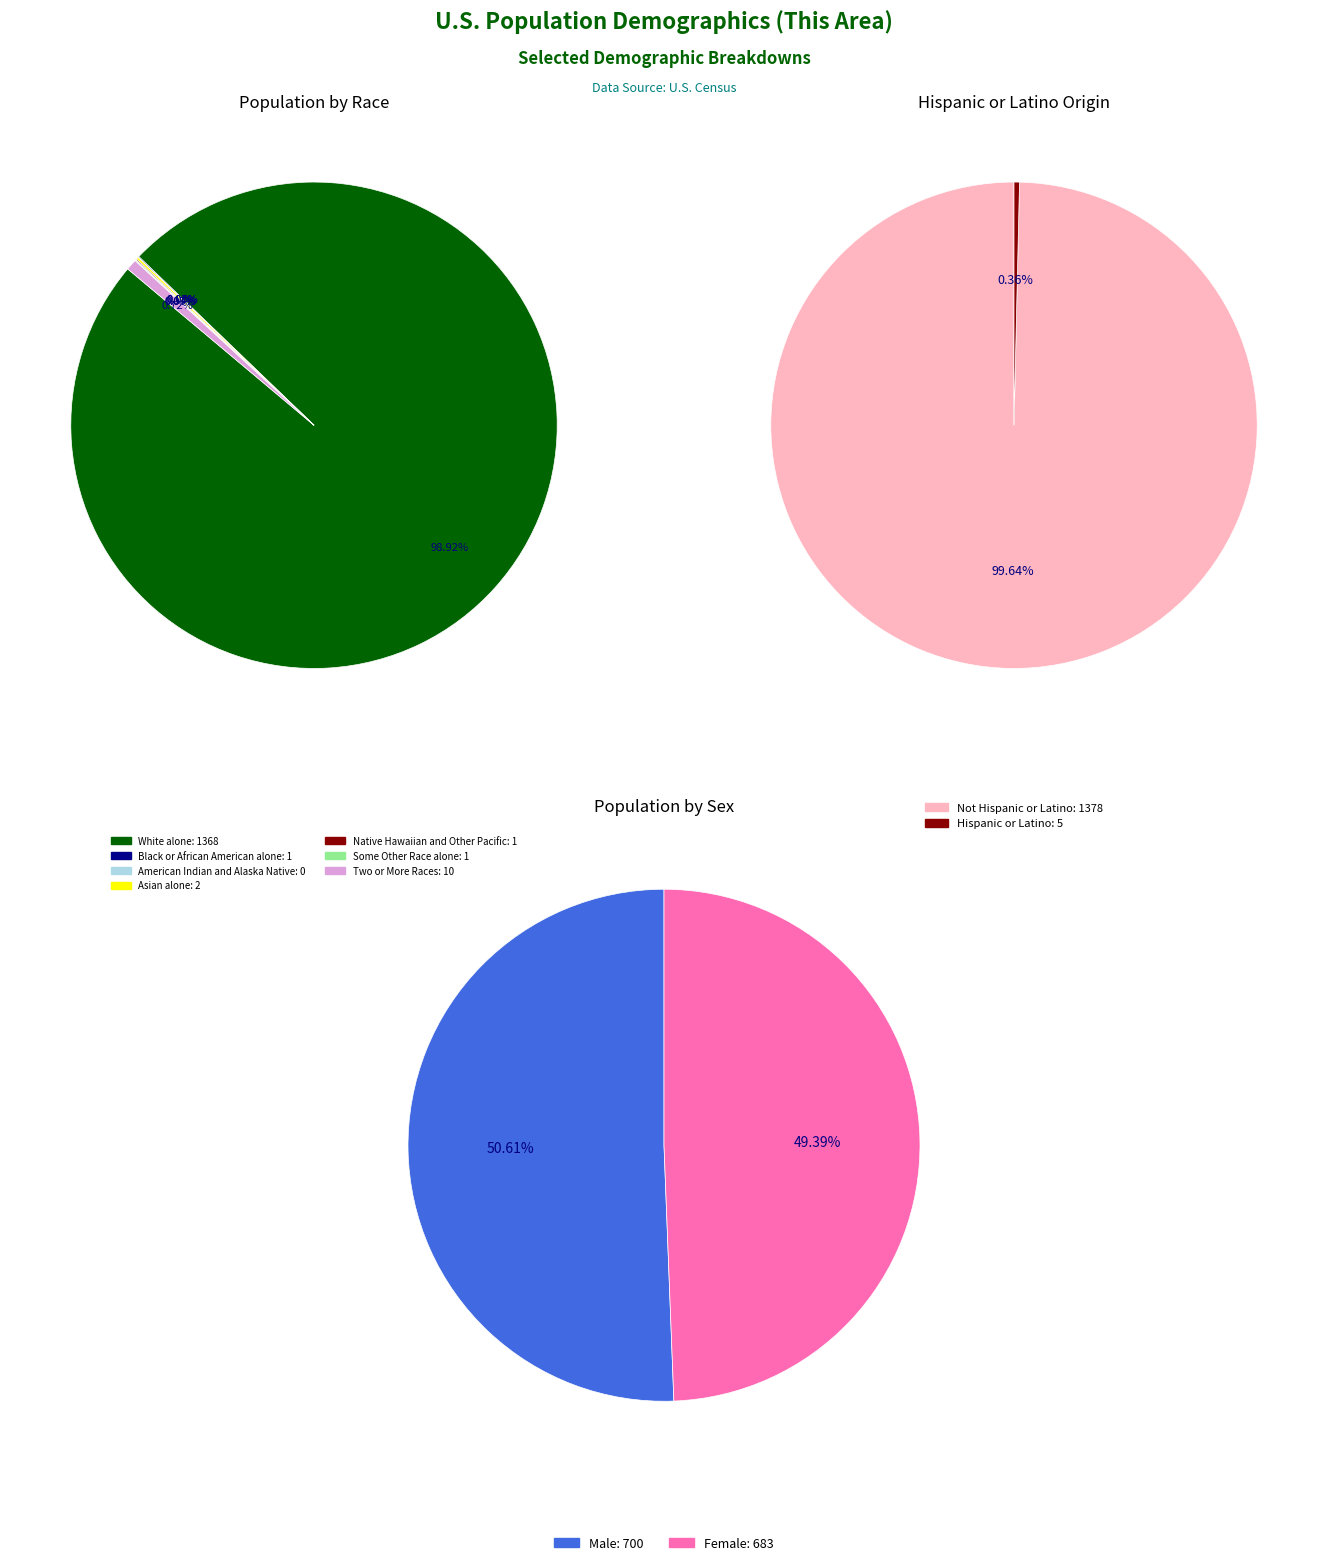

How many segments does this pie chart have?

7